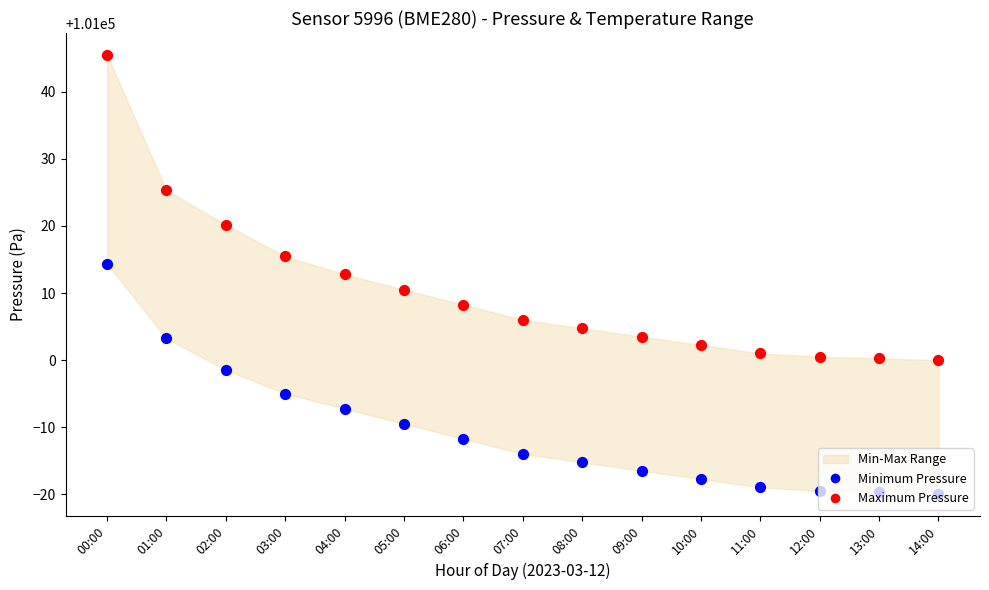

At how many categories does at least one series exceed 101008?

7